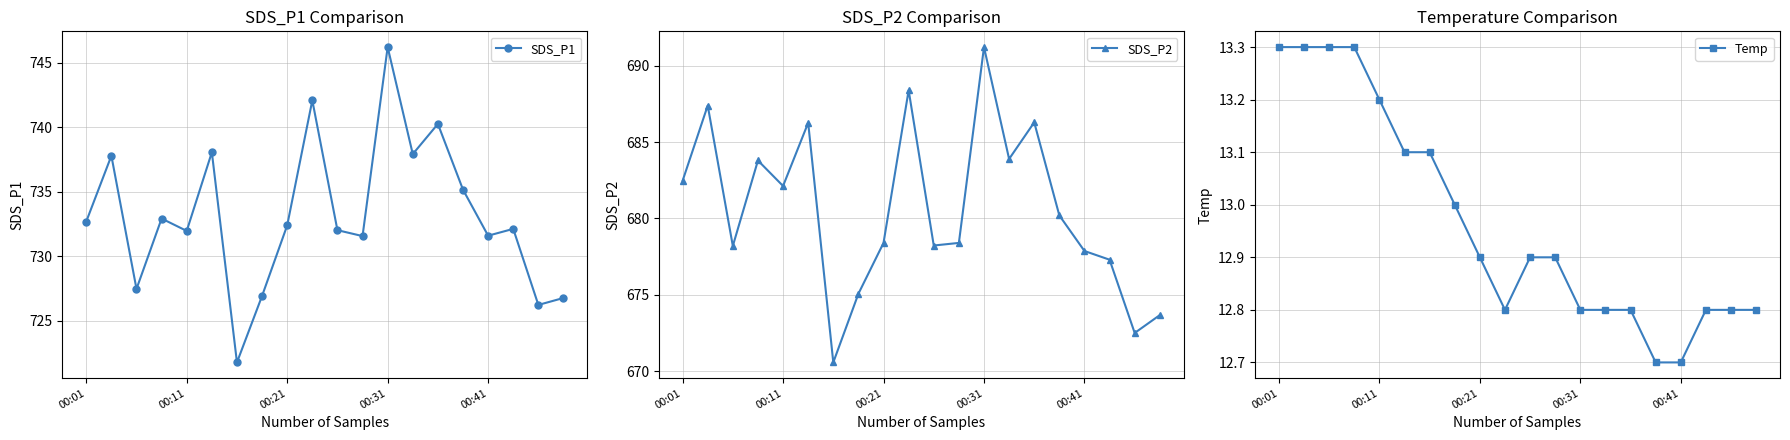

True or false: SDS_P1 has more than 1 interior local peaks.

True